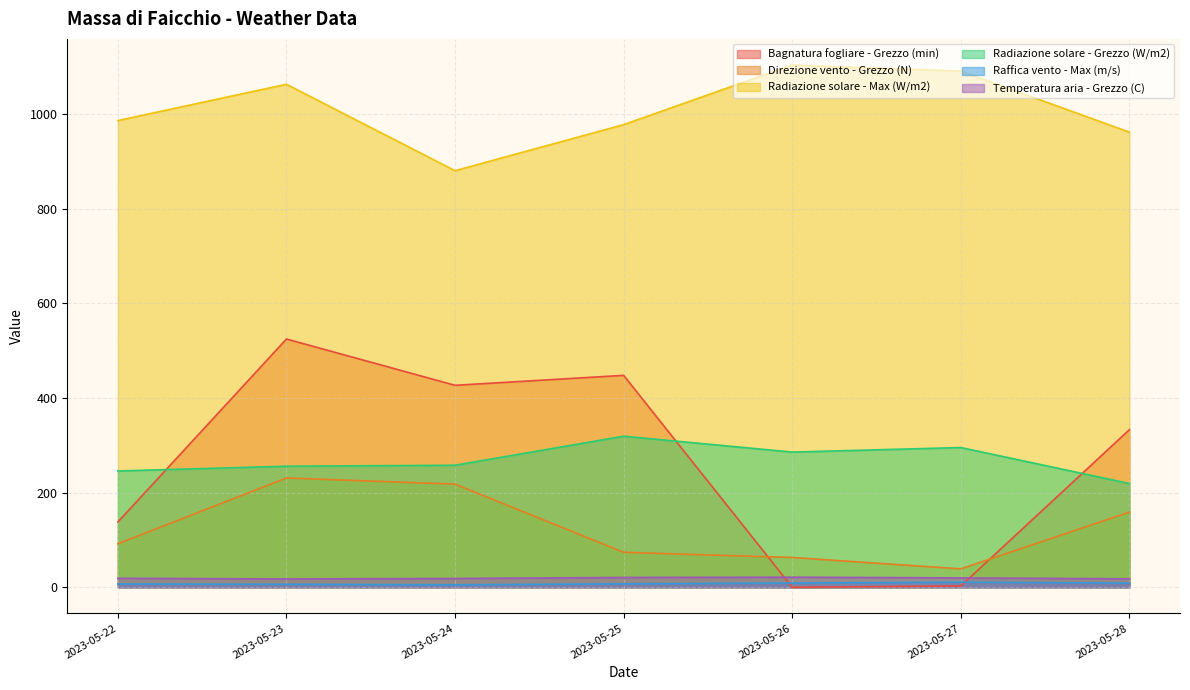

Between 2023-05-25 and 2023-05-26, which is larger?

2023-05-25